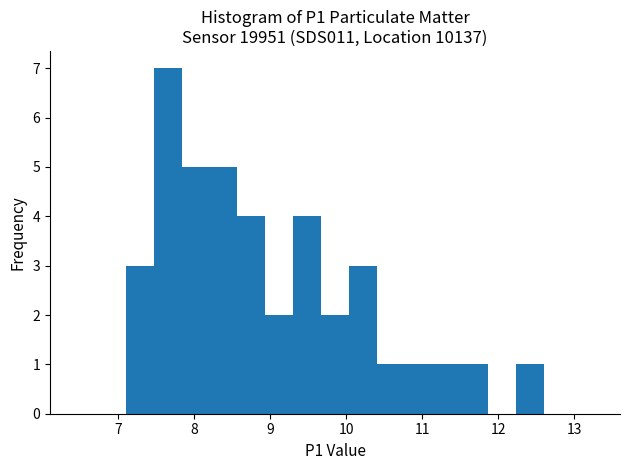

Read against the x-axis, roughly where is the centre of the tallest bar?

7.7